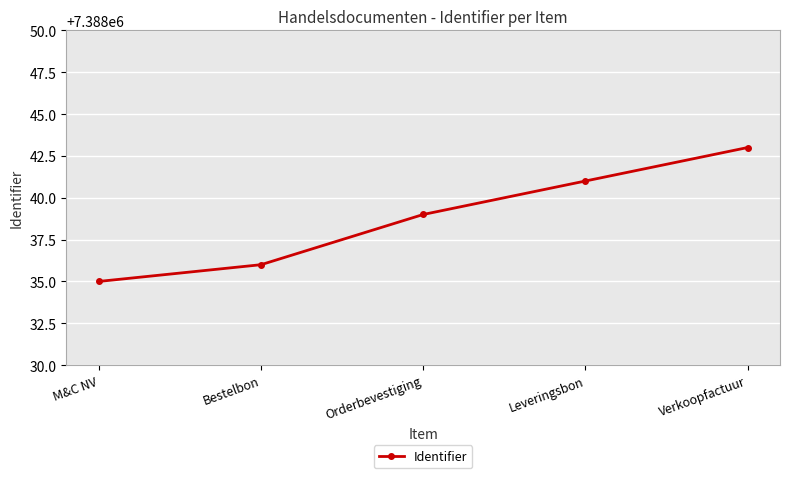

Which has a higher value, Verkoopfactuur or Leveringsbon?

Verkoopfactuur